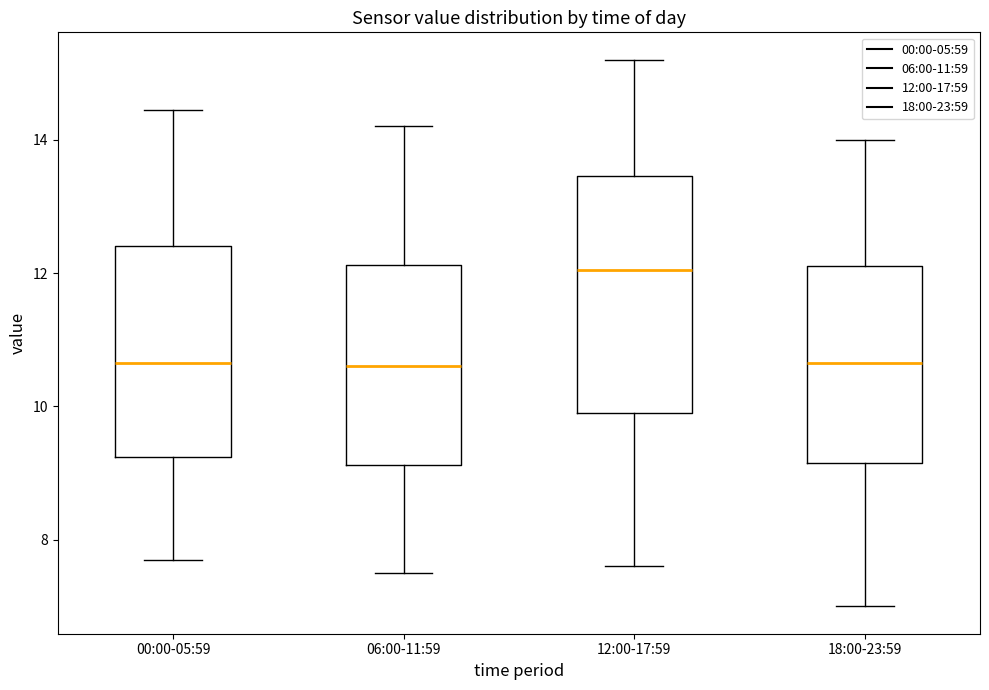

Reading left to right, read every box against the y-axis: the position of its median line, the range the box covers, and the ends of its whiskers. The values are not printed on the chart, so give them approximately, as read against the axis.

00:00-05:59: median 10.6, box 9.2 to 12.4, whiskers 7.8 to 14.4
06:00-11:59: median 10.6, box 9.2 to 12.2, whiskers 7.6 to 14.2
12:00-17:59: median 12.0, box 10.0 to 13.4, whiskers 7.6 to 15.2
18:00-23:59: median 10.6, box 9.2 to 12.2, whiskers 7.0 to 14.0